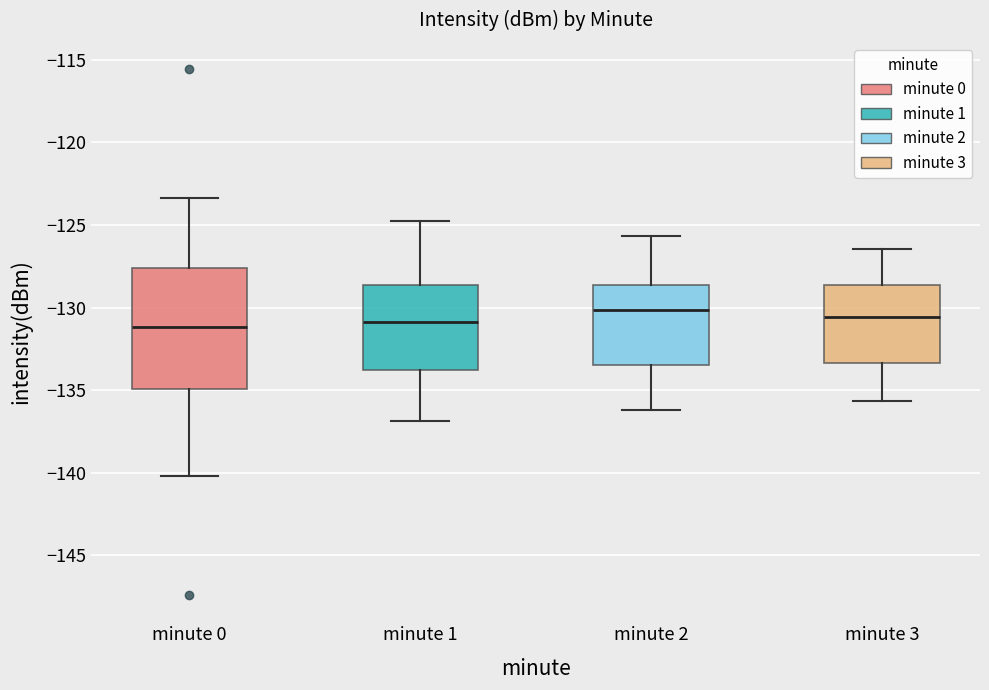

Which box is the tallest, from its lower edge to its upper edge?

minute 0